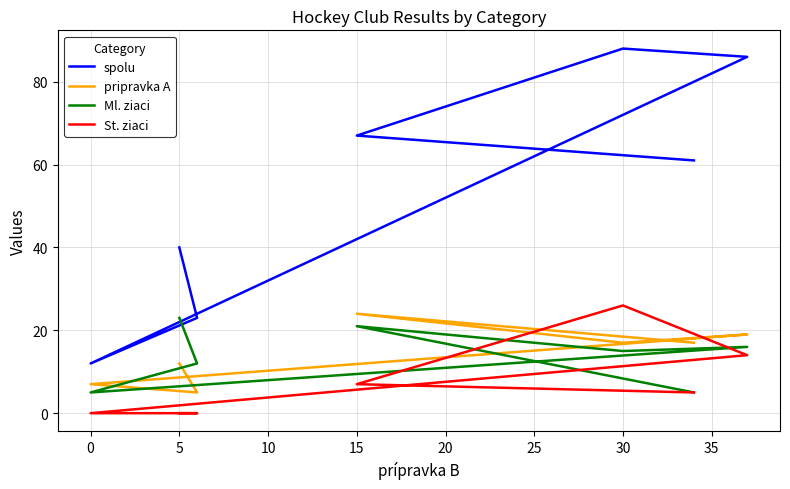

How many interior local peaks does the St. ziaci series have?

1